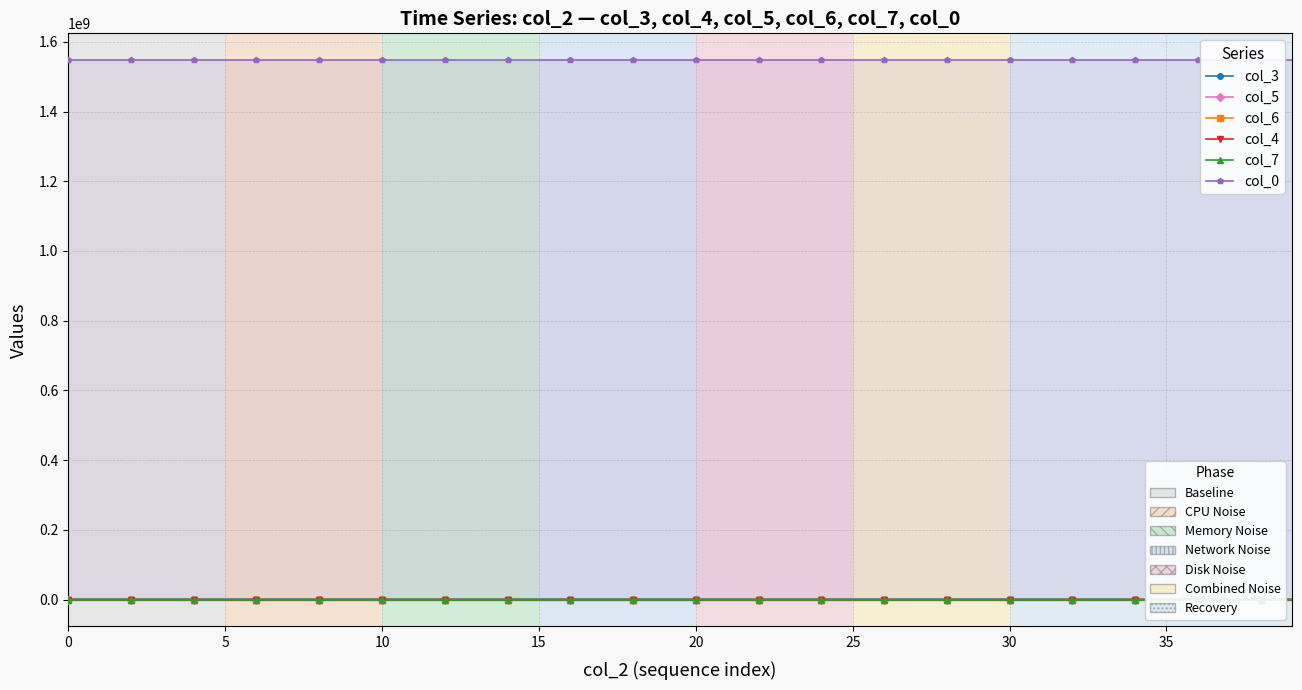

True or false: col_7 has a value of 30.1 at 12.

False